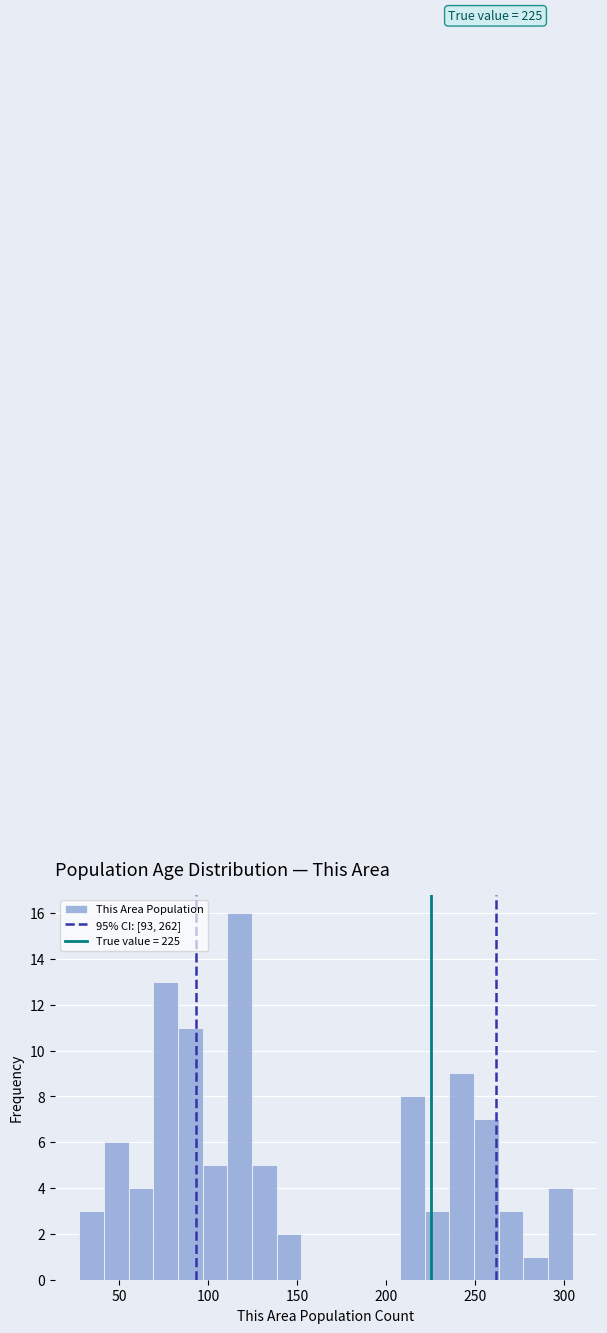

Read against the x-axis, roughly where is the centre of the tallest bar?

120